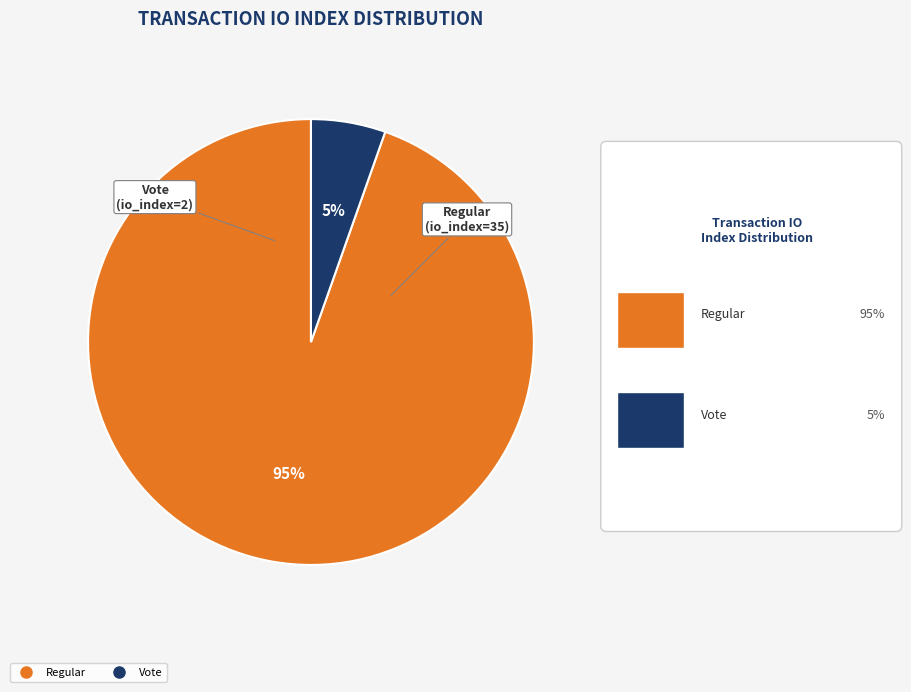

Count the number of slices in the pie.

2